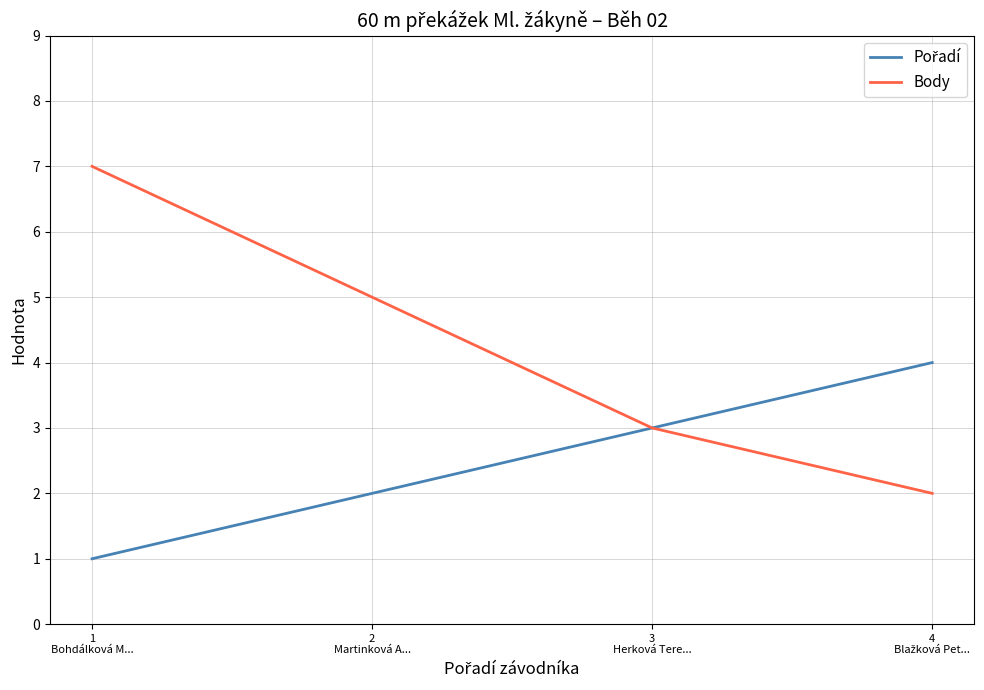

True or false: Body has more than 0 points higher than both neighbors.

False